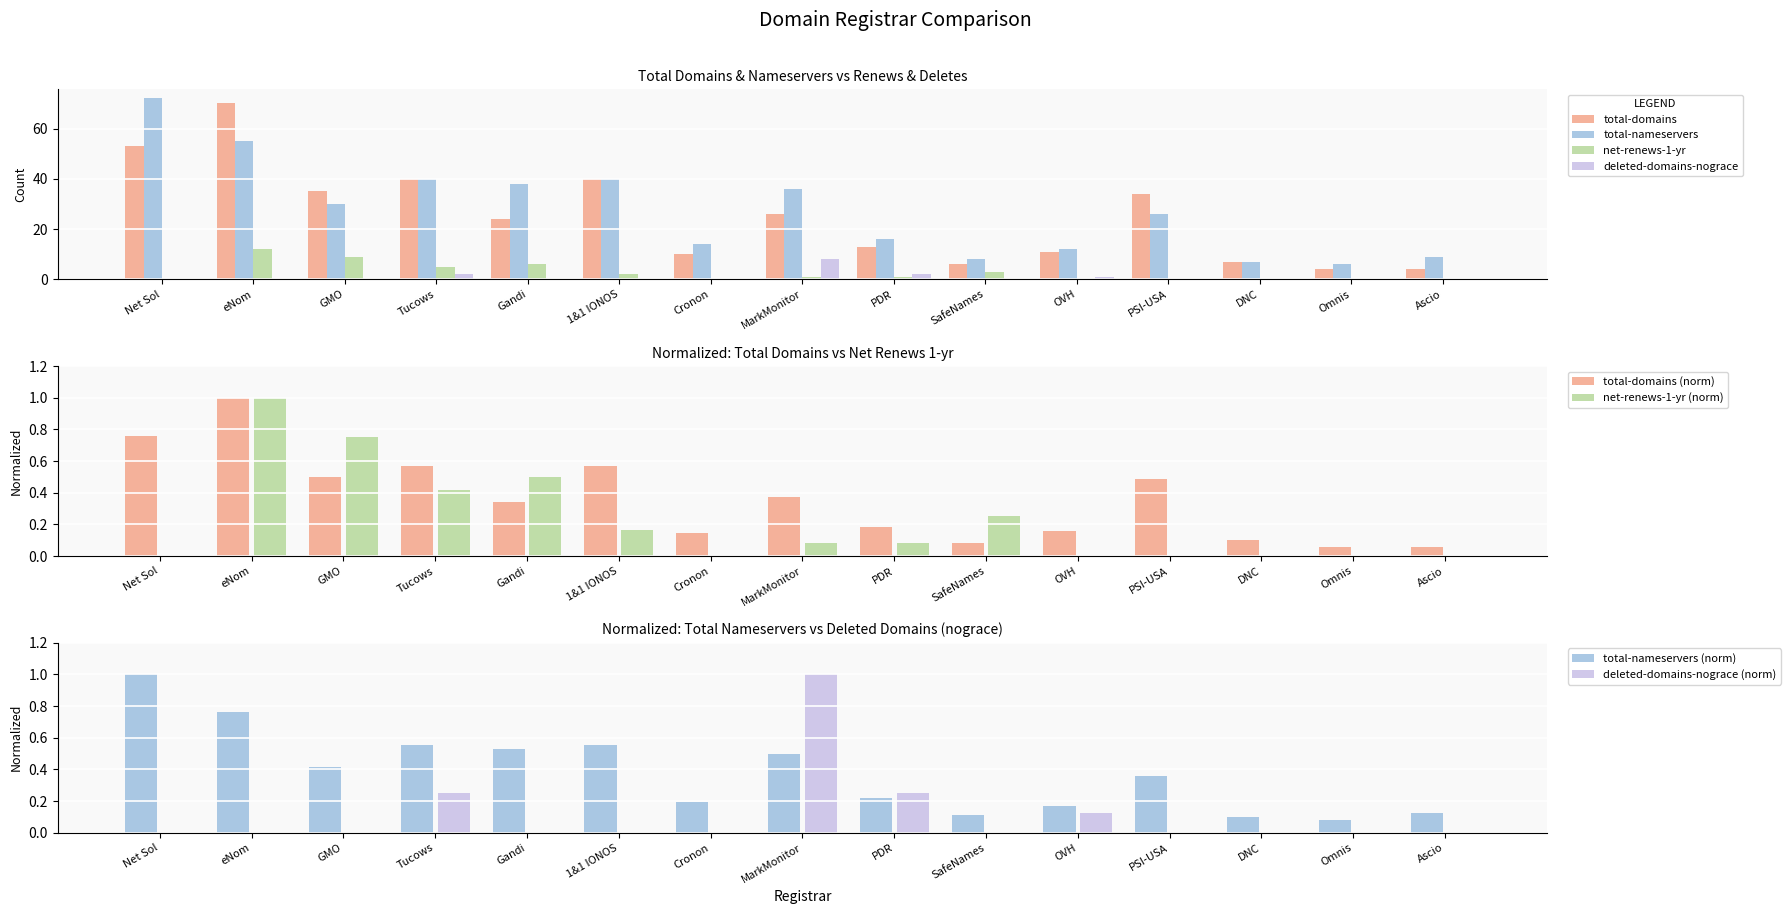

Is it true that net-renews-1-yr equals 8 at OVH?

False